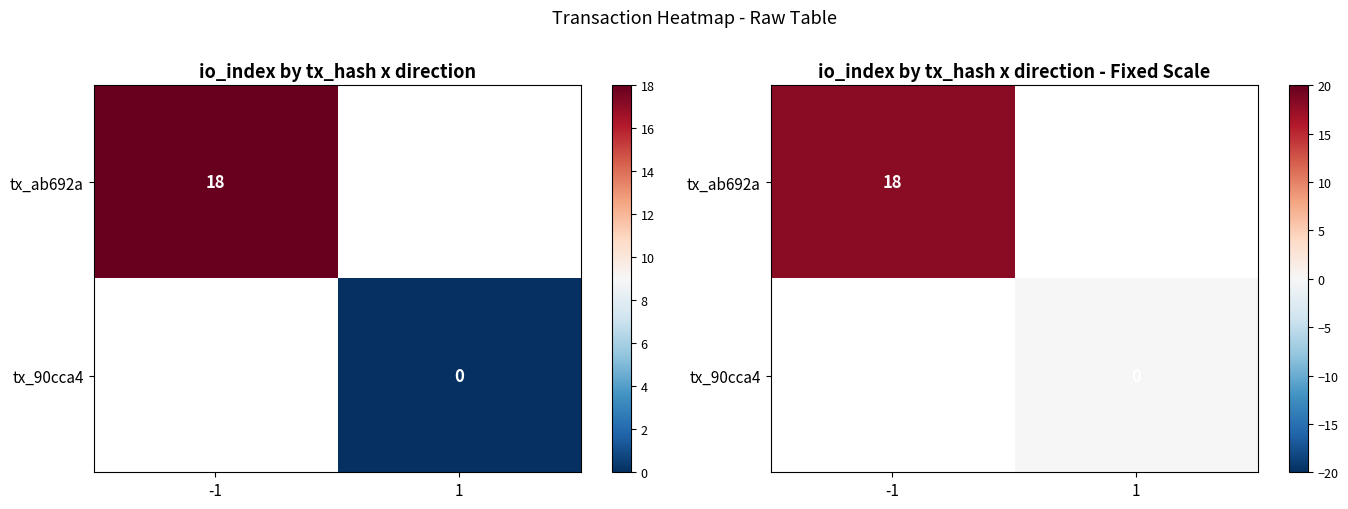

The value of tx_ab692a at -1 is 18.0. True or false?

True